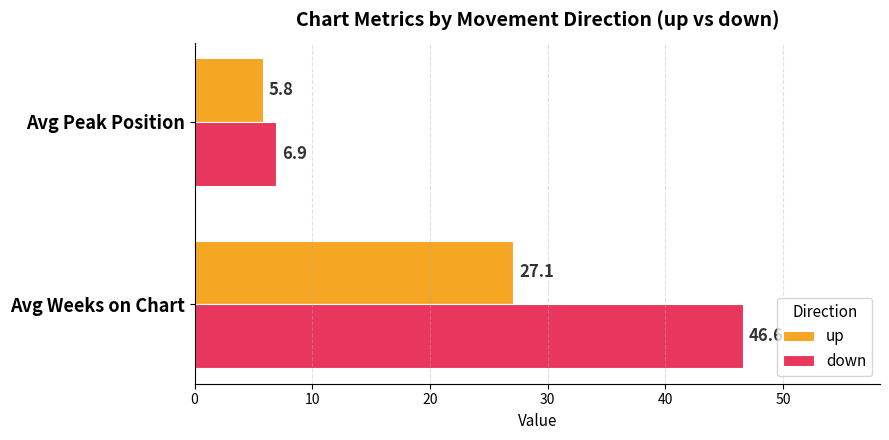

Rank the series by their maximum value, from highest to lowest.

down, up